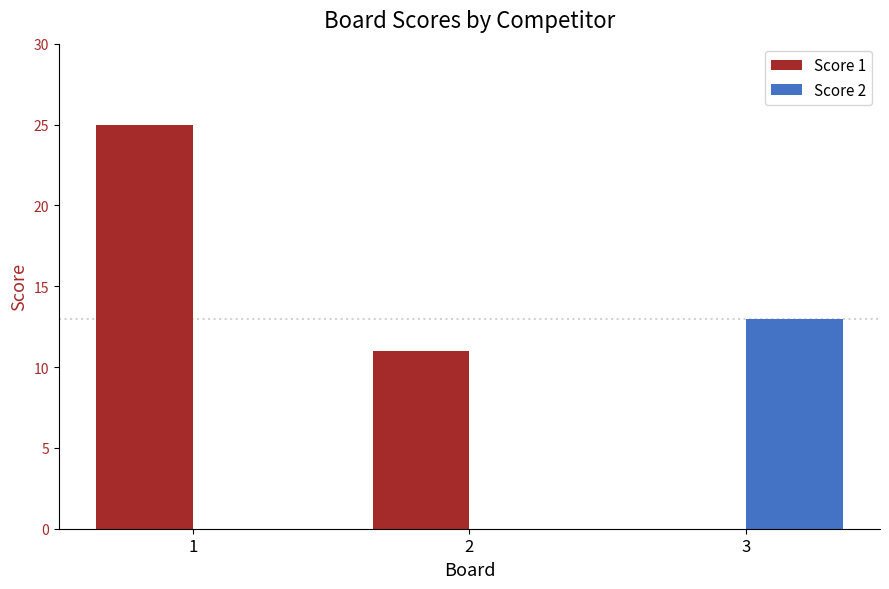

At which label does Score 1 reach its peak?

1